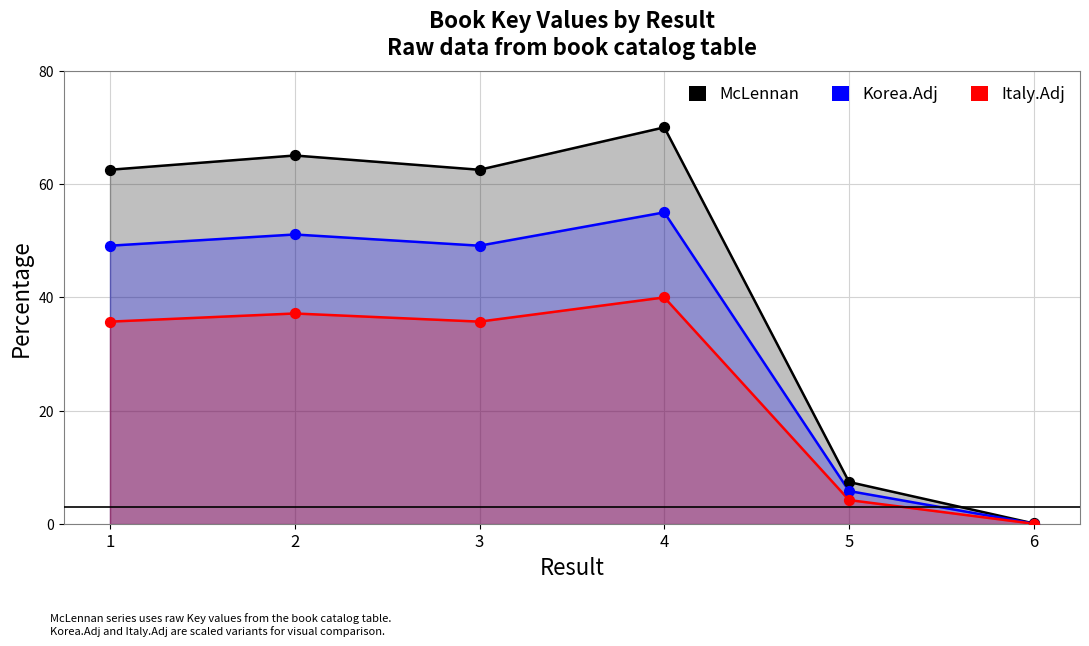

Which series contains the lowest Y value?

Italy.Adj